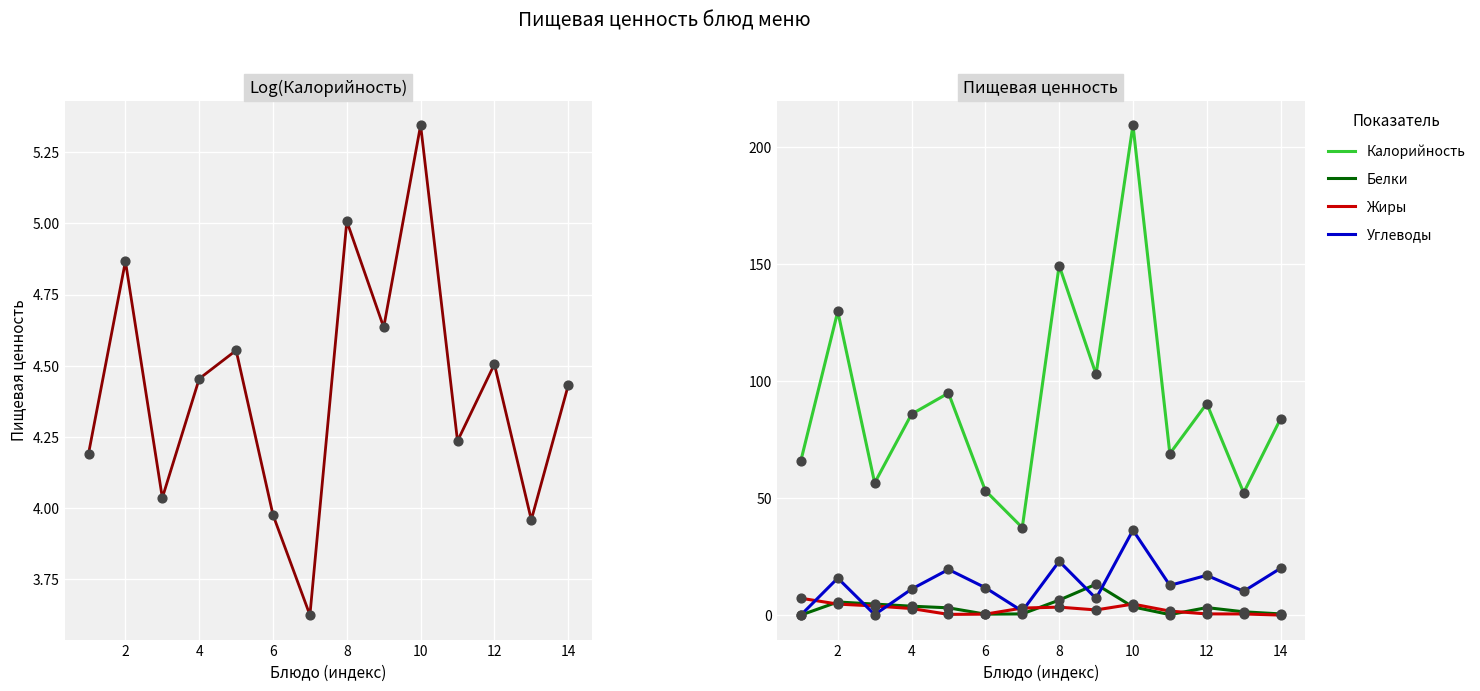

Is the value of Калорийность at 8 greater than the value of Белки at 8?

Yes